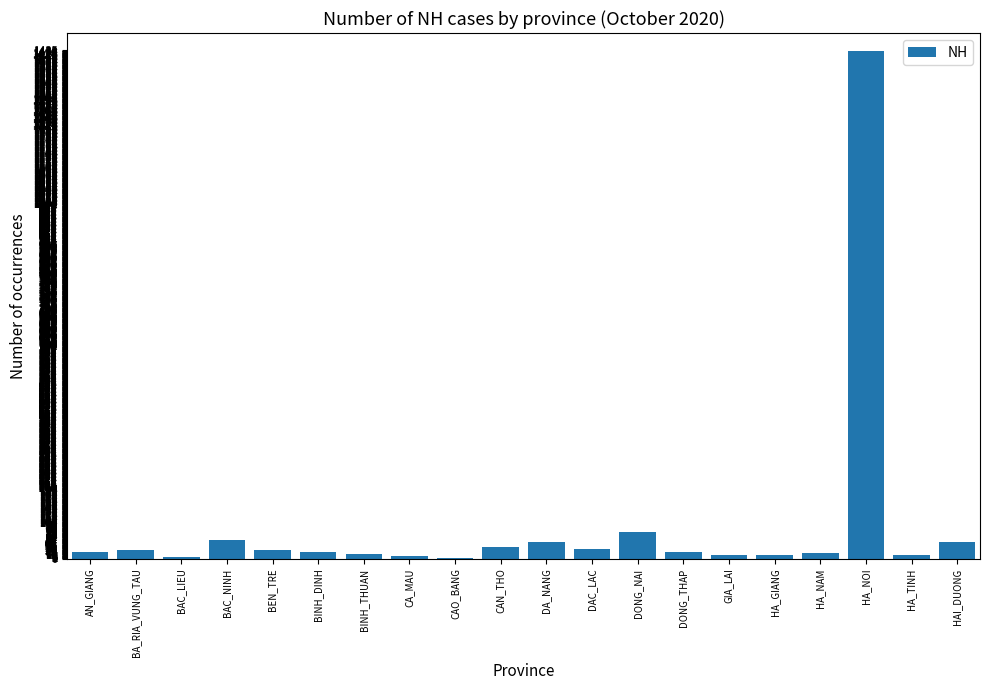

Which label corresponds to the largest value in the chart?

HA_NOI